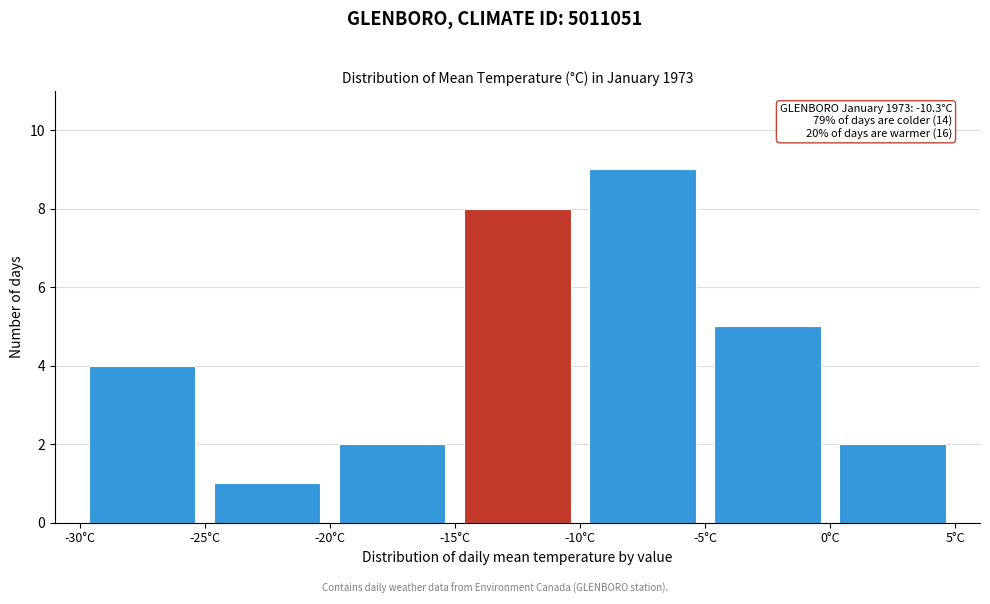

Which range on the x-axis has the tallest bar?

-10 to -5